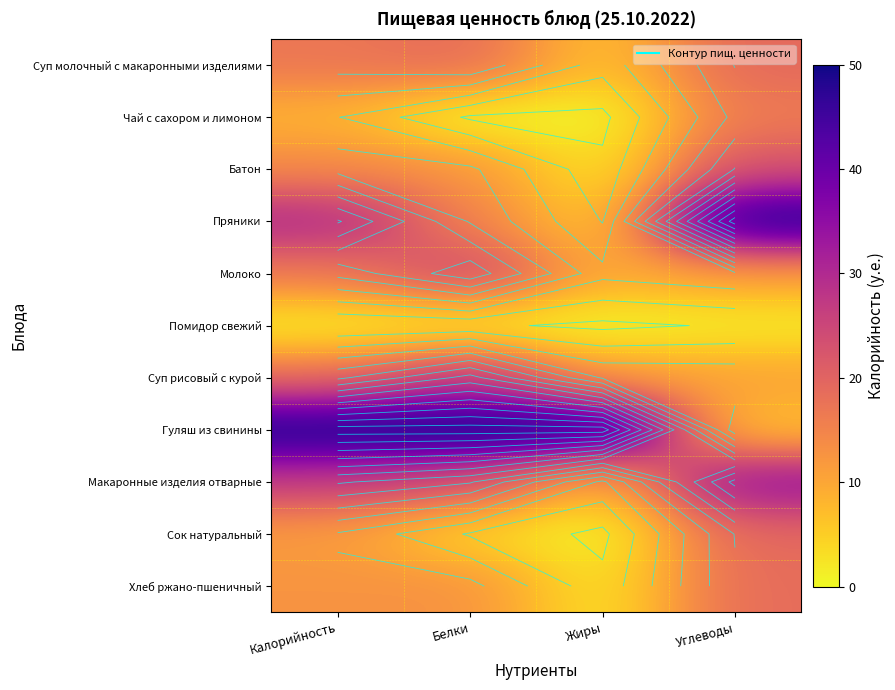

Which label corresponds to the largest value in the chart?

Углеводы